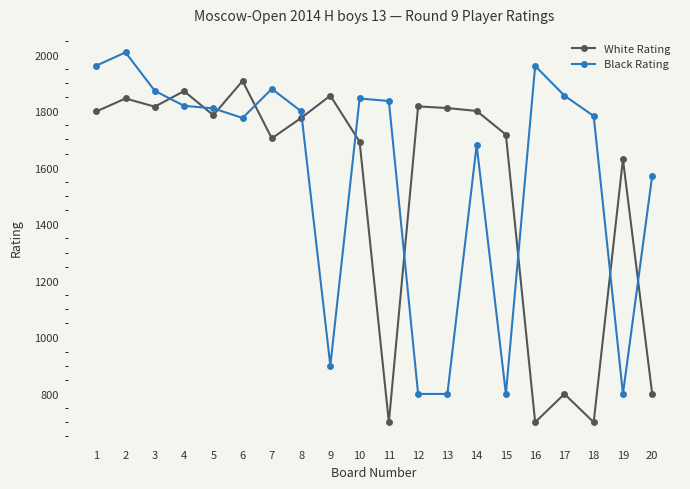

Is it true that White Rating equals 700 at 11?

True